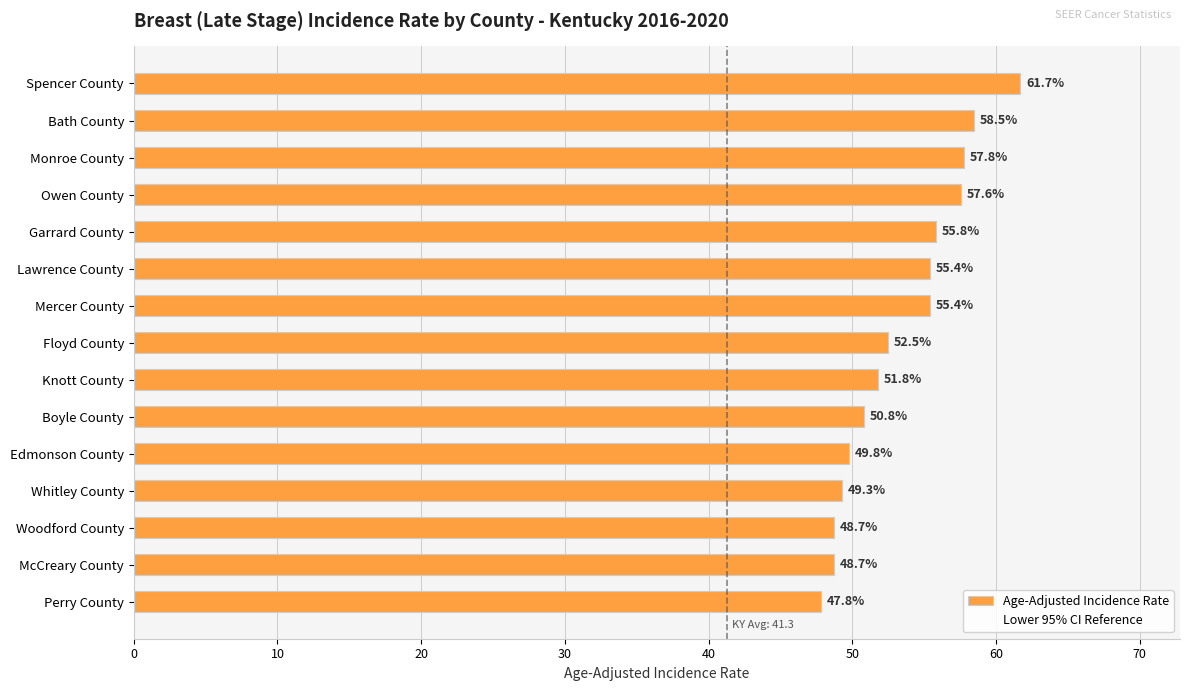

What is the difference between the values at Monroe County and Edmonson County?

8.0